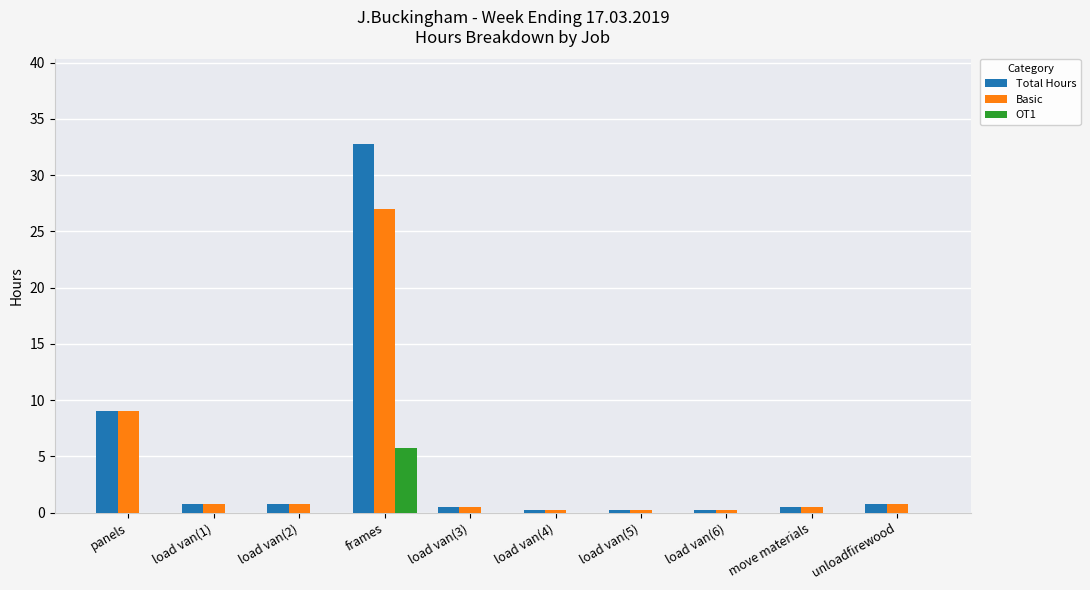

The OT1 series shows 0.0 at unloadfirewood. True or false?

True